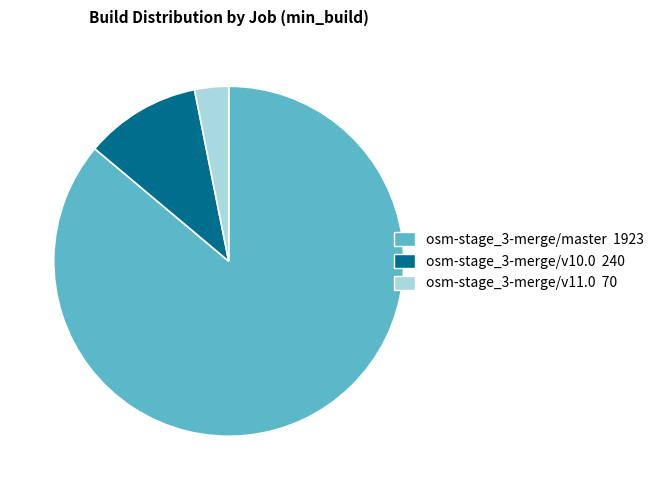

Is it true that osm-stage_3-merge/v11.0 is 3% of the pie?

True